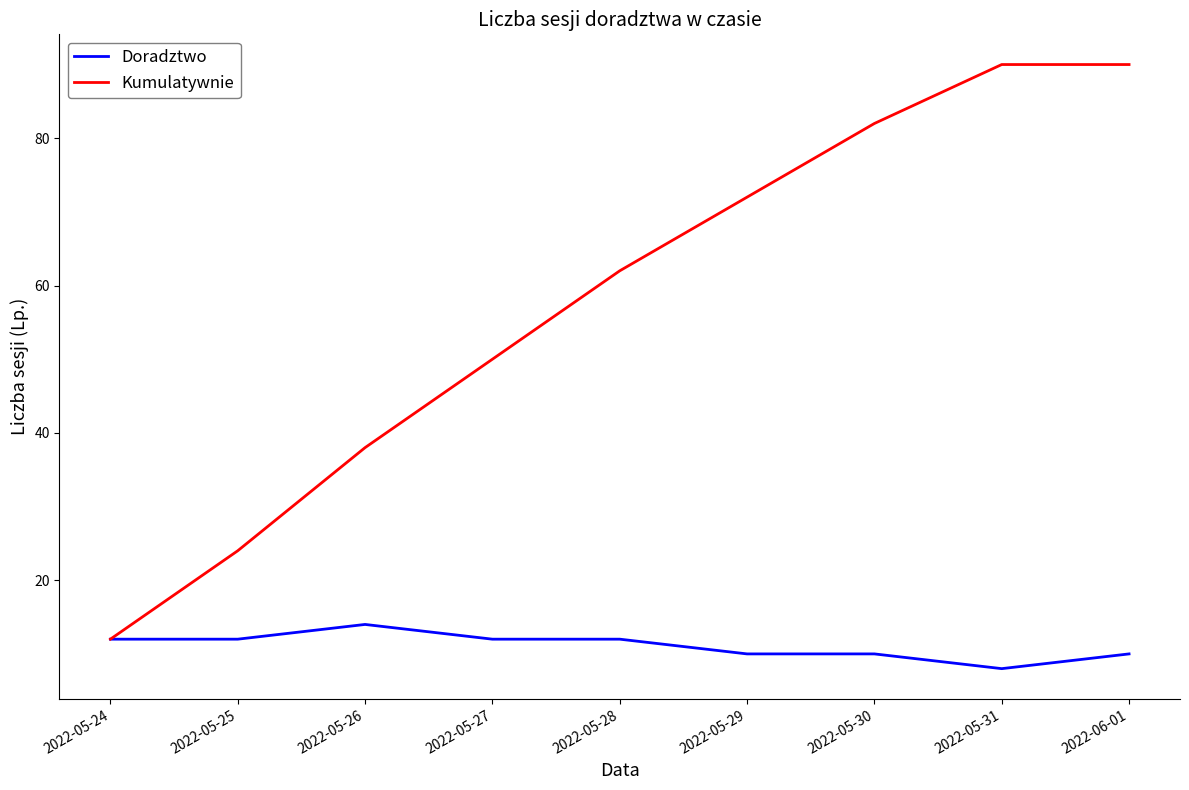

What is the highest value of the Doradztwo series?

14